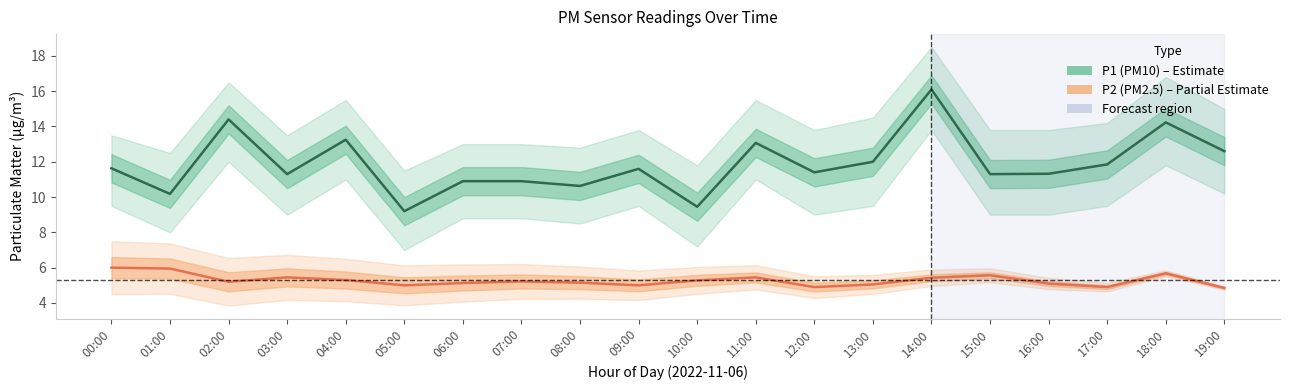

What is the difference between the maximum and minimum values in the P1 (PM10) series?

6.9